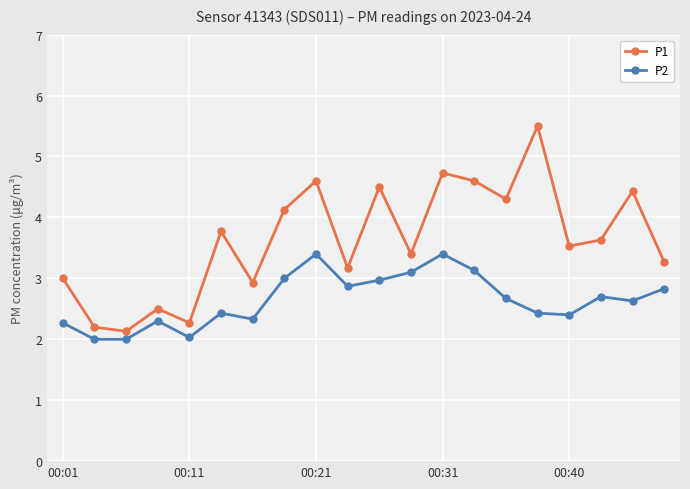

Which series has the largest range (max minus min)?

P1